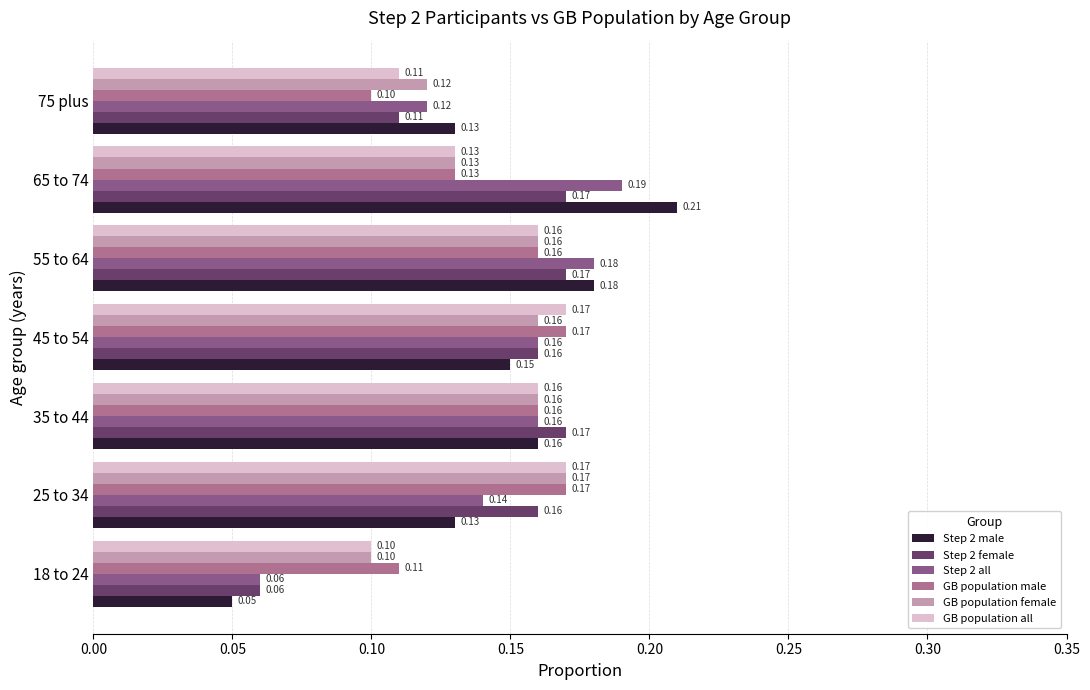

What are all the series names shown in the legend?

Step 2 male, Step 2 female, Step 2 all, GB population male, GB population female, GB population all